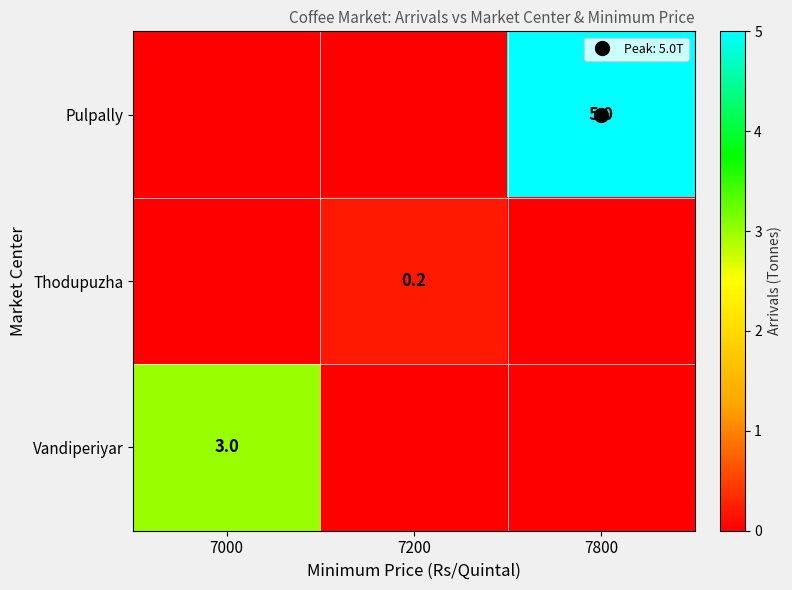

Is it true that row_0 equals 0.0 at 7000?

True